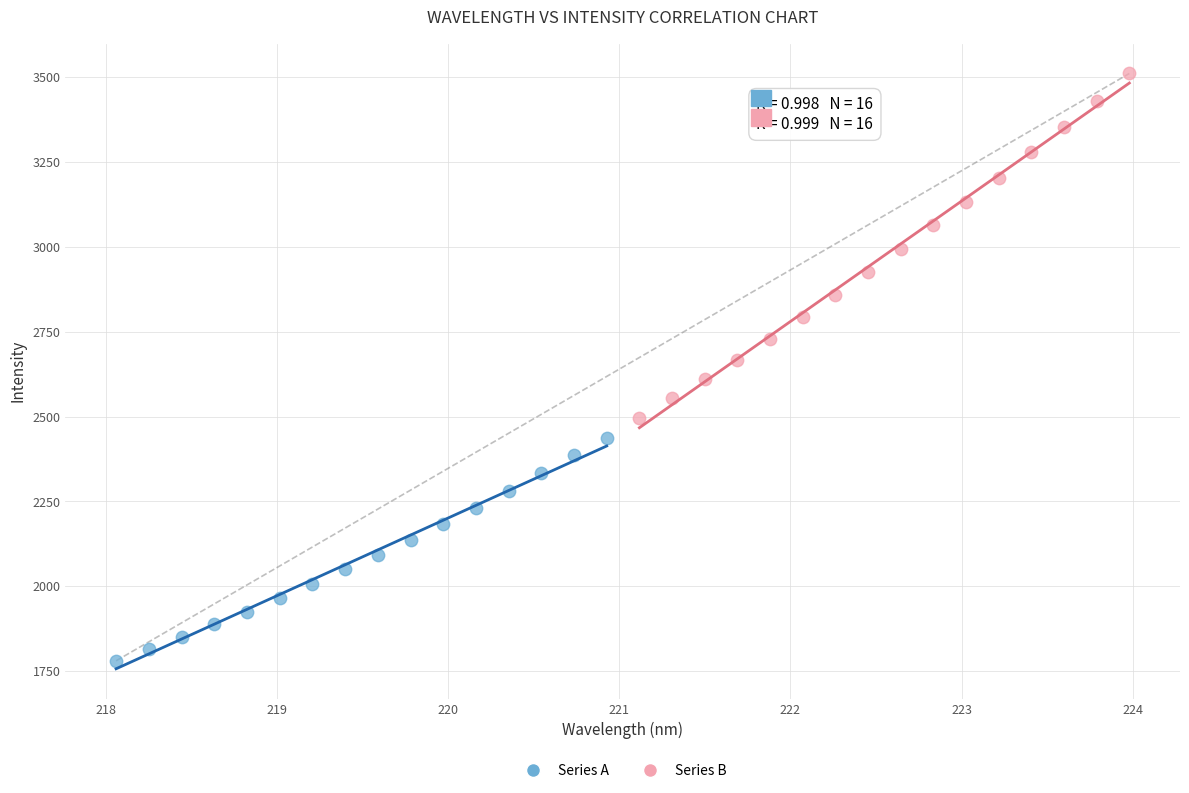

Which series reaches the maximum Y coordinate?

Series B